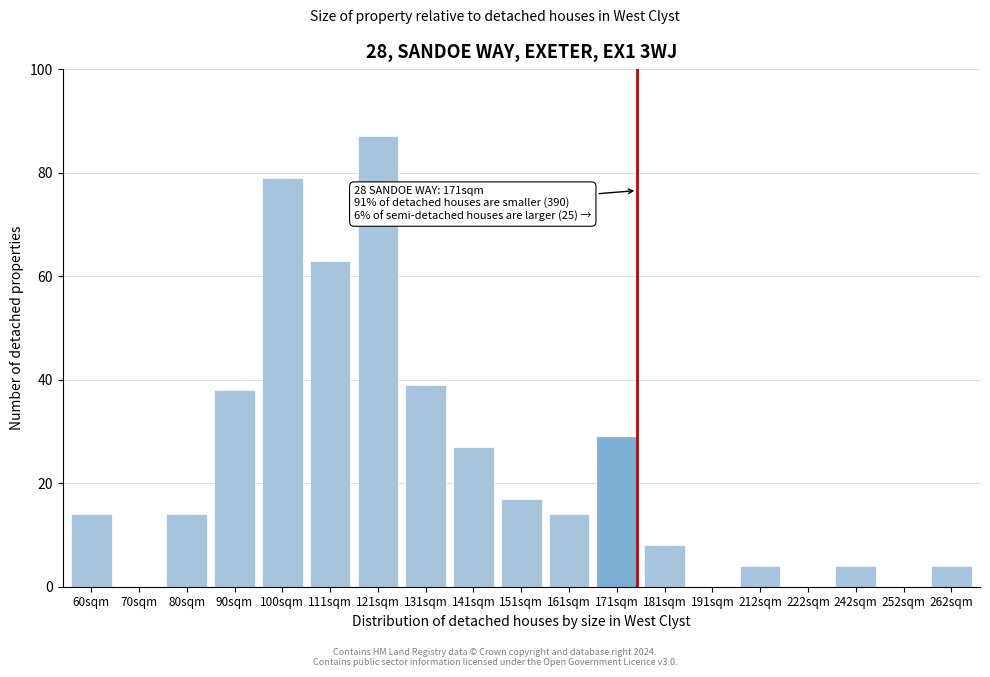

Reading right to left, what are all the values shown in this chart?

262sqm=4	252sqm=0	242sqm=4	222sqm=0	212sqm=4	191sqm=0	181sqm=8	171sqm=29	161sqm=14	151sqm=17	141sqm=27	131sqm=39	121sqm=87	111sqm=63	100sqm=79	90sqm=38	80sqm=14	70sqm=0	60sqm=14